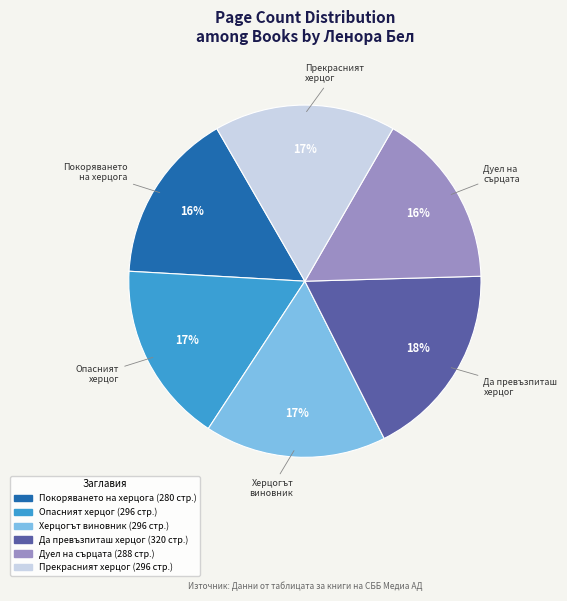

How many slices are in this pie chart?

6